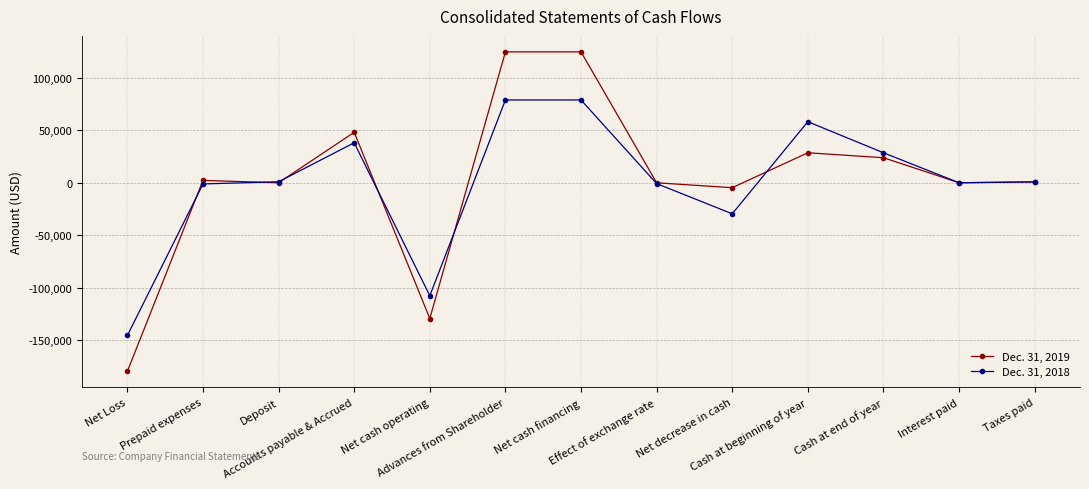

Which series has the largest range (max minus min)?

Dec. 31, 2019